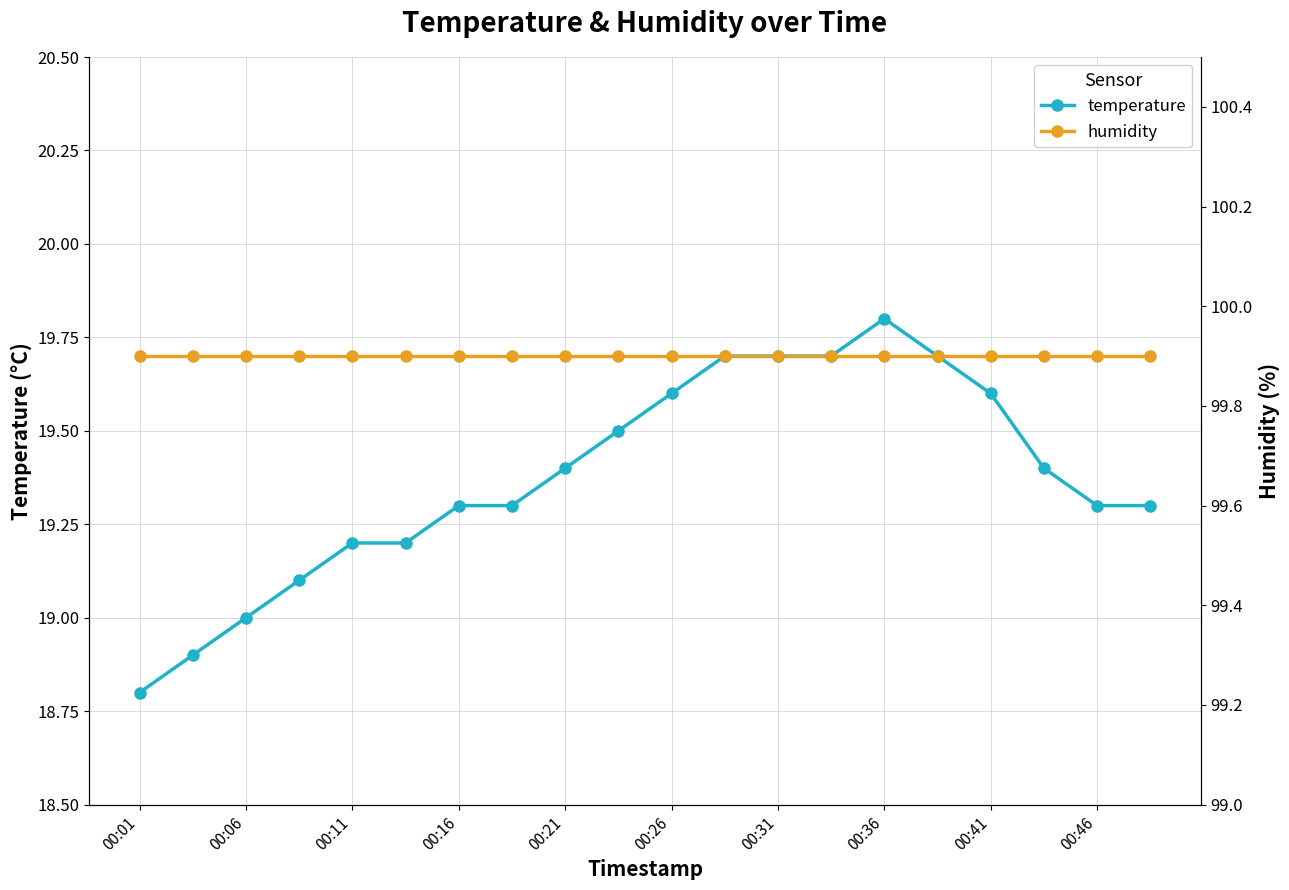

Which category has the lowest value in the temperature series?

00:01